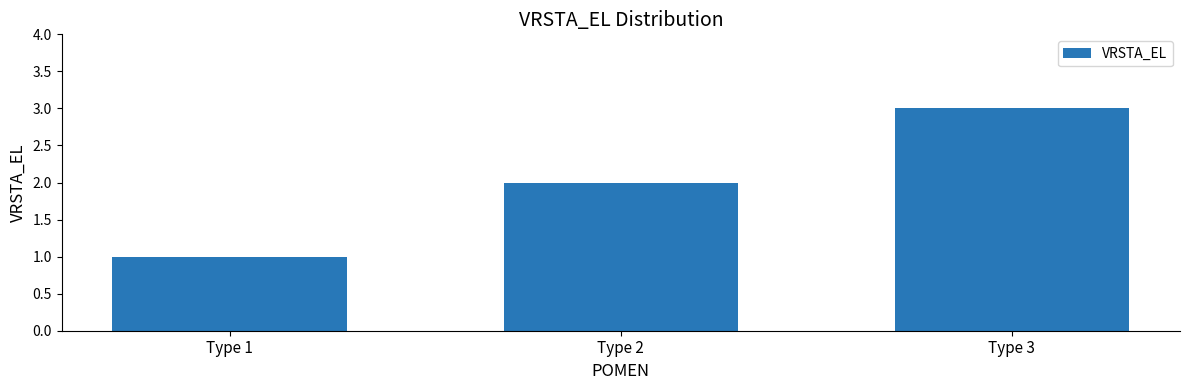

What is the value of the 3rd bar from the left?

3